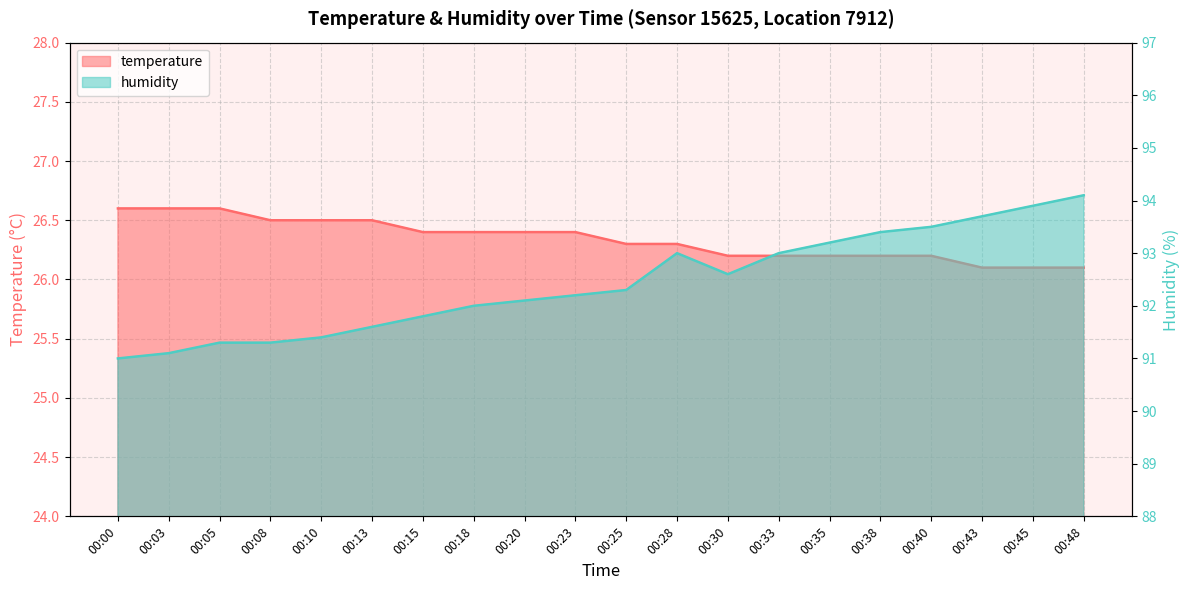

What is the value of the humidity point at the 3rd from the left?

91.3